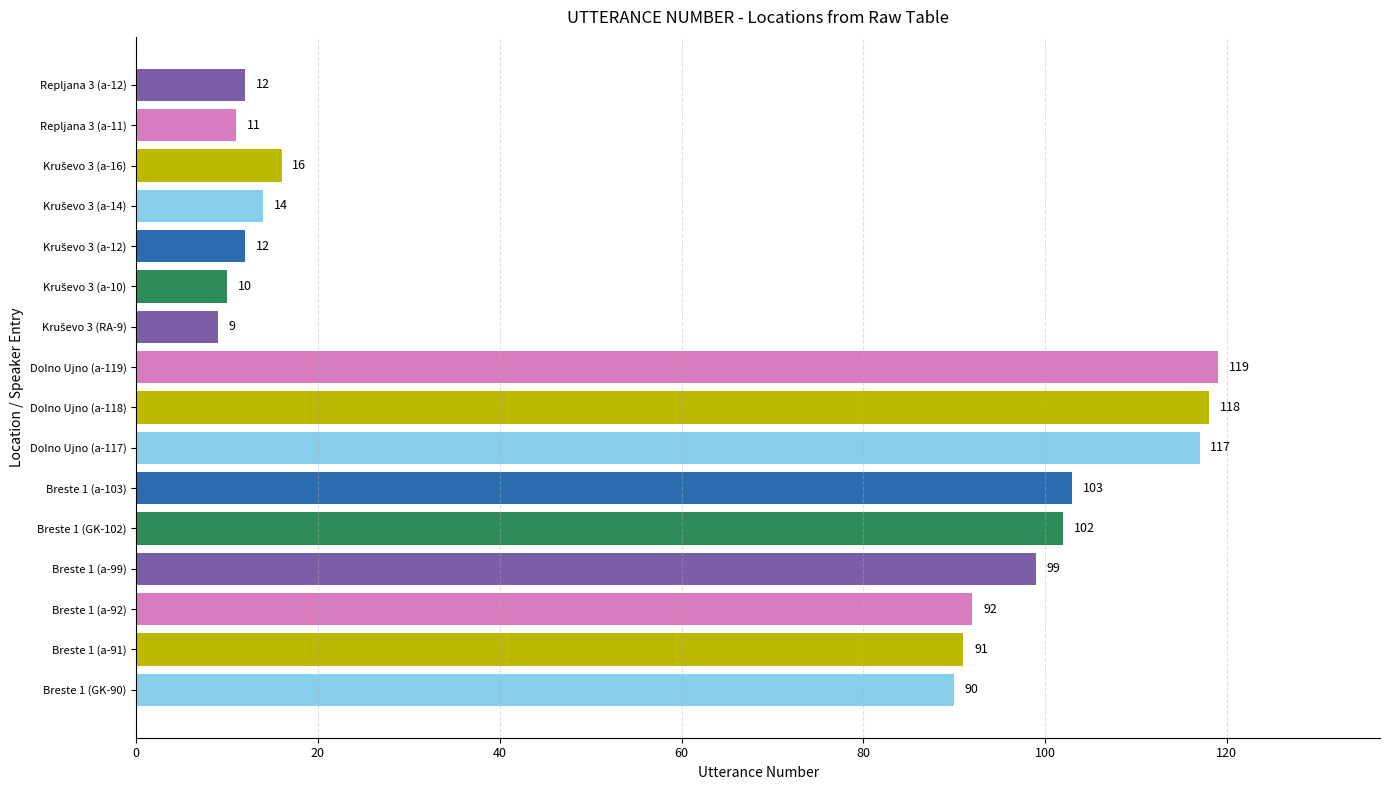

How many data points are less than 91?

8